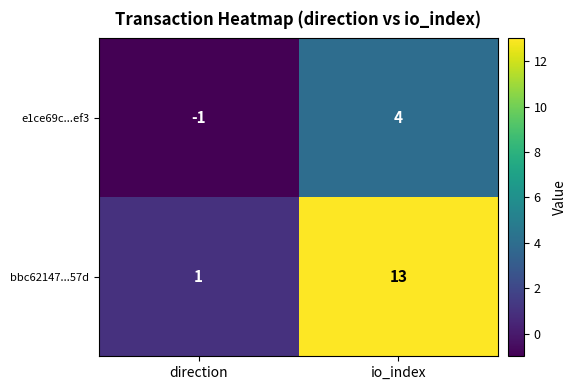

What is the average value of the bbc62147...57d series?

7